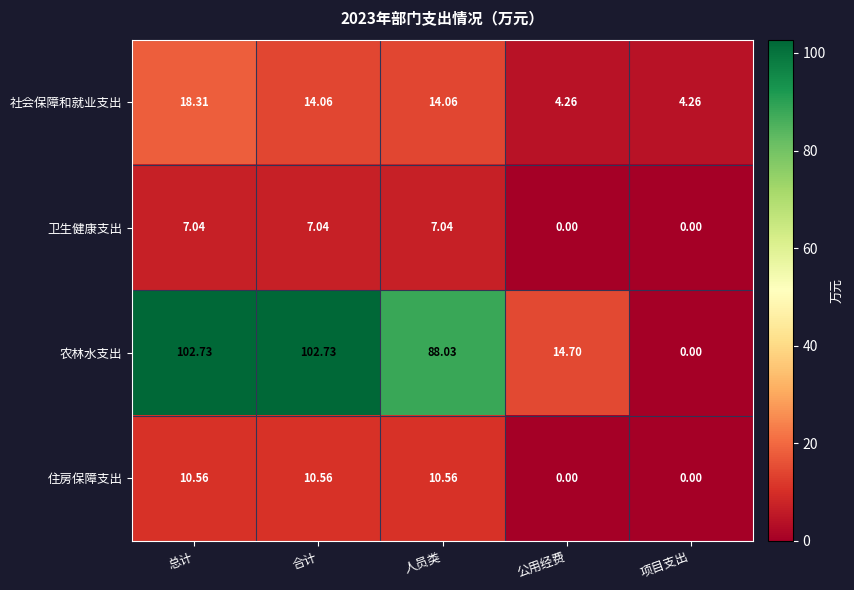

Which series has the largest range (max minus min)?

农林水支出